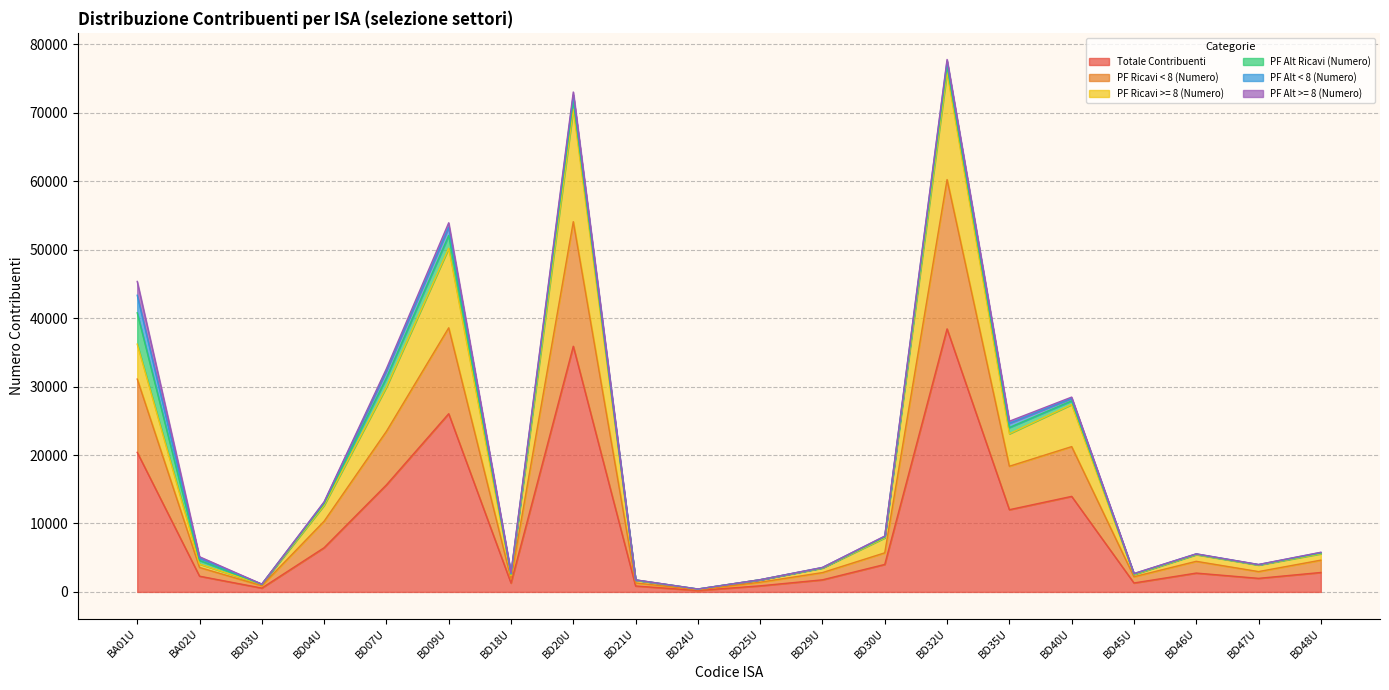

Where is Totale Contribuenti nearest to the value 19323?

BA01U